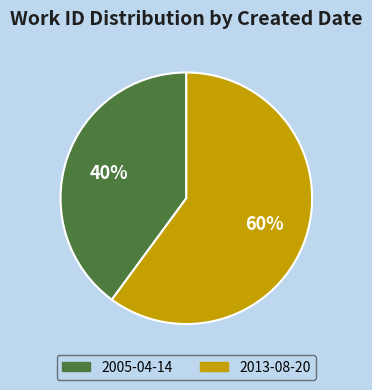

Is it true that 2005-04-14 is 50% of the pie?

False